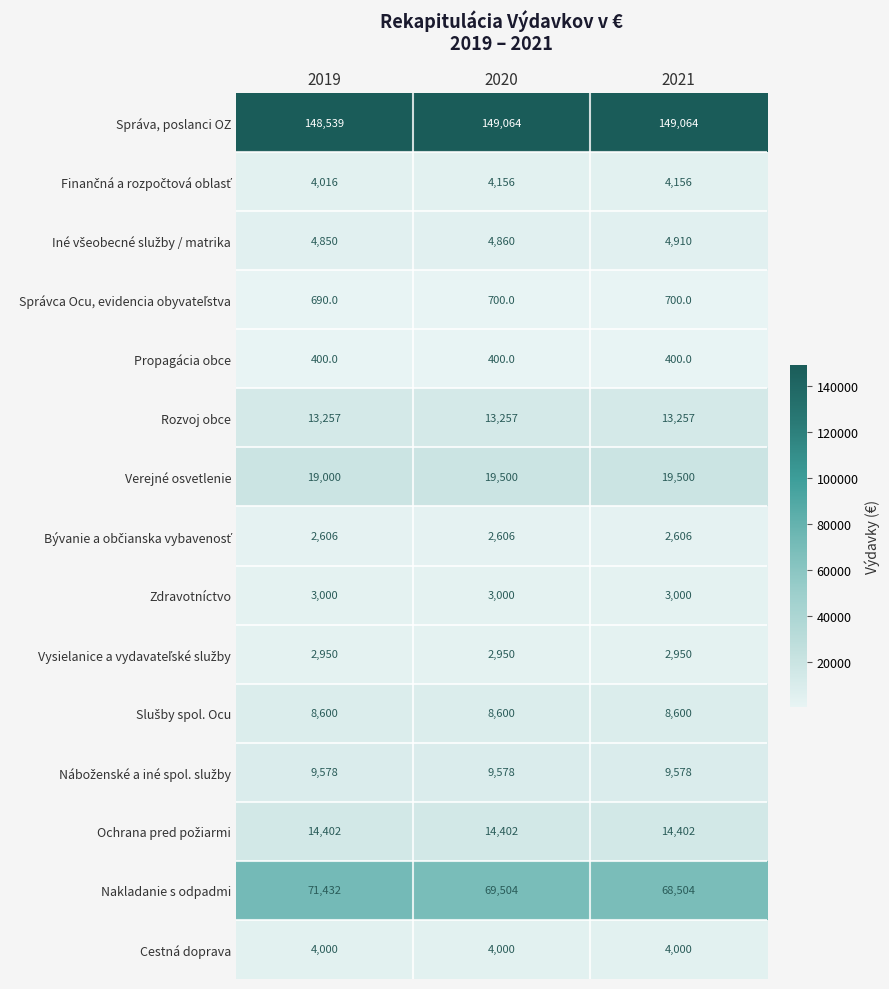

Which series has the widest spread of values?

Nakladanie s odpadmi